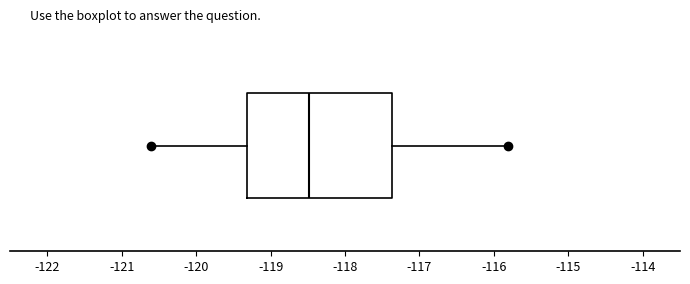

Read this box plot against the x-axis: the position of the median line, the range covered by the box, and the ends of both whiskers. The values are not printed on the chart, so give them approximately, as read against the axis.

median -118.5, box -119.3 to -117.4, whiskers -120.6 to -115.8